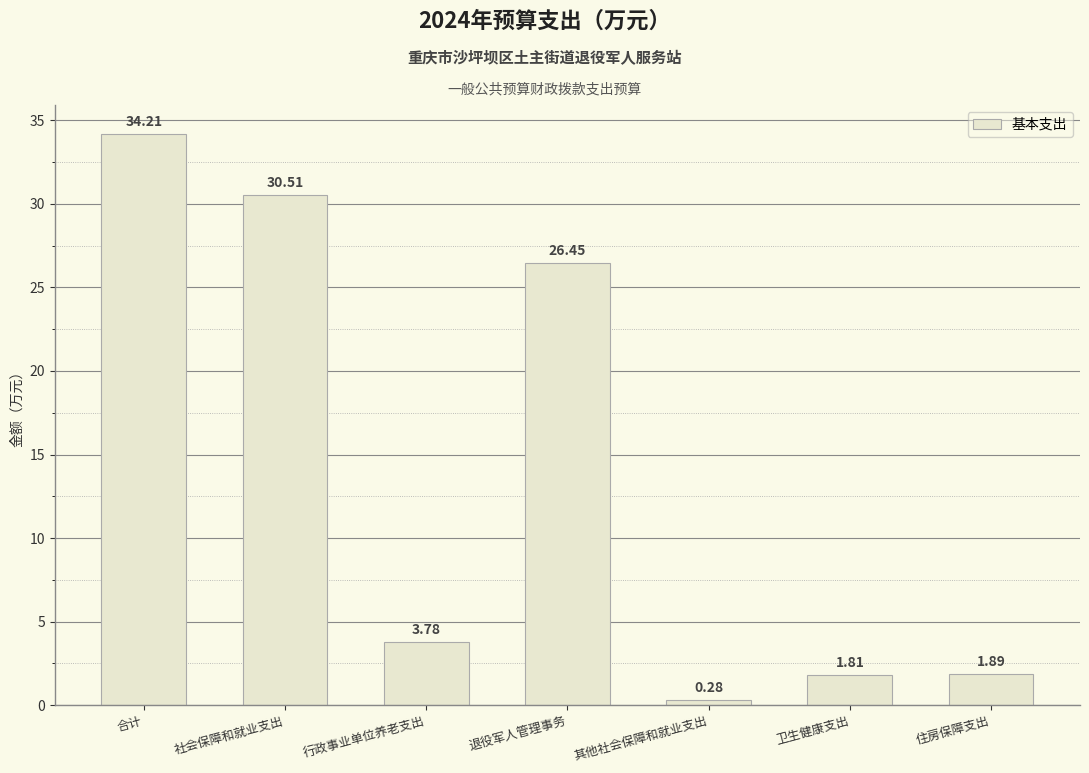

Rank the categories by value from highest to lowest.

合计, 社会保障和就业支出, 退役军人管理事务, 行政事业单位养老支出, 住房保障支出, 卫生健康支出, 其他社会保障和就业支出